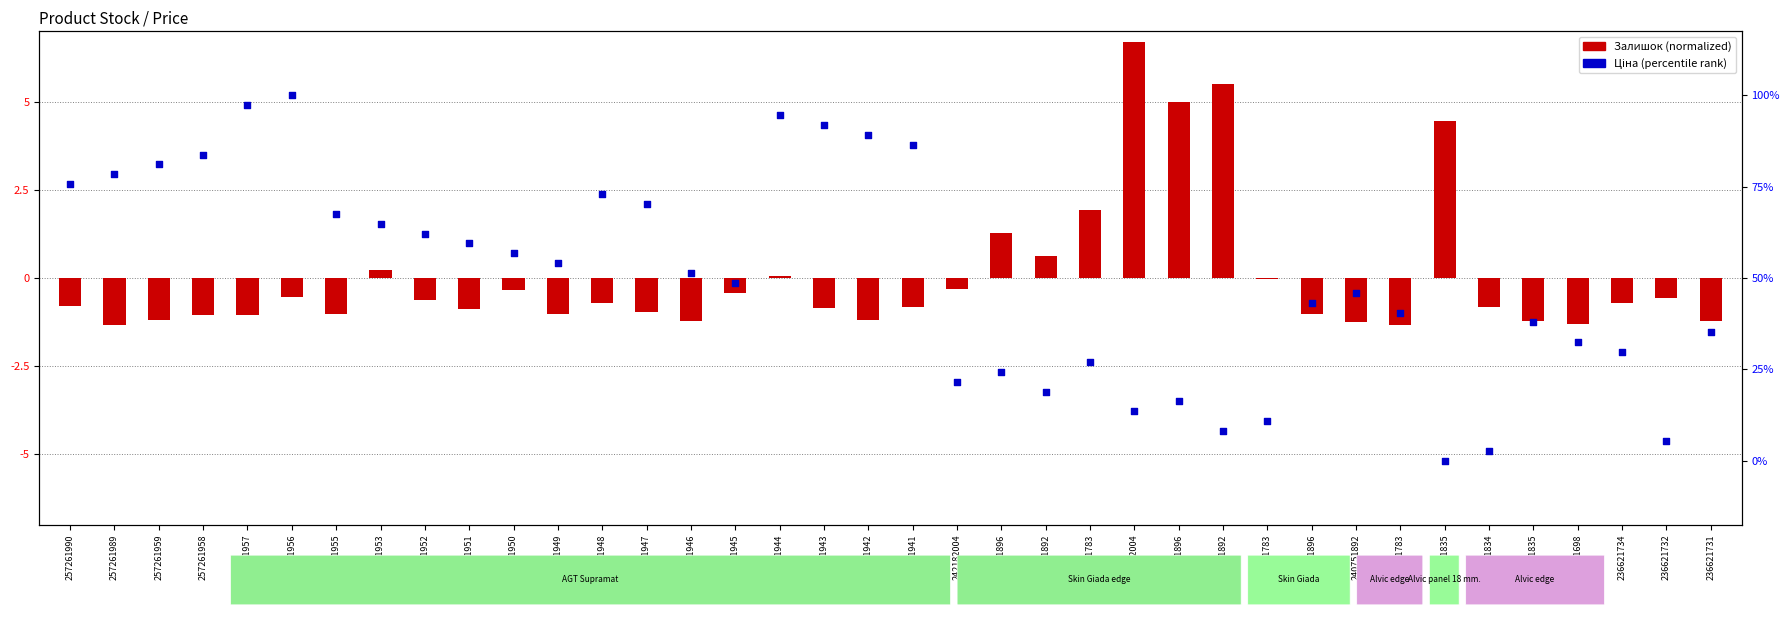

Which series has the widest spread of Y values?

Ціна (percentile rank)